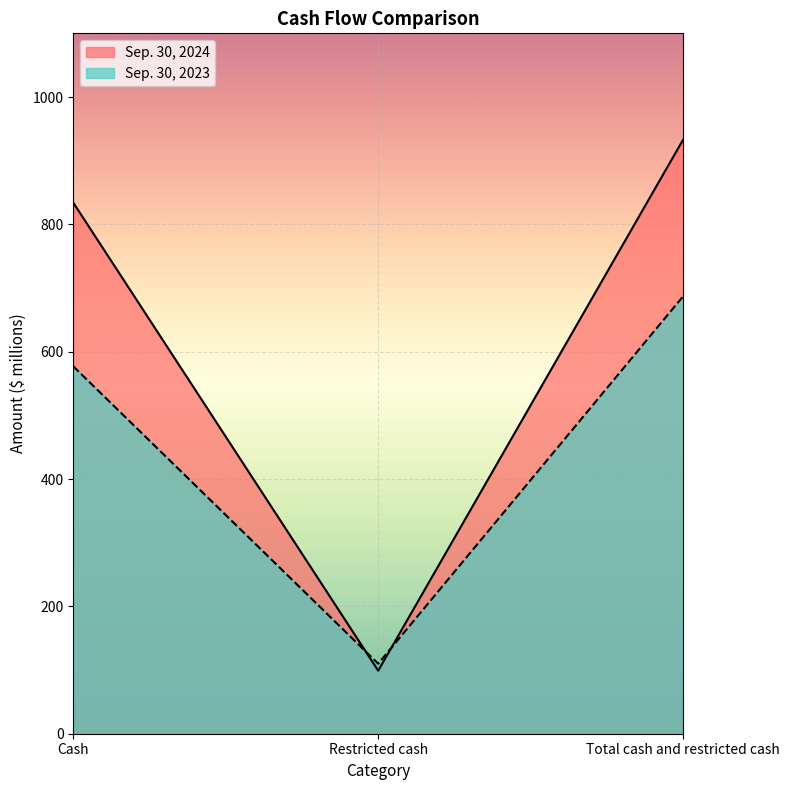

Where does the Sep. 30, 2024 series first go above 834?

Total cash and restricted cash